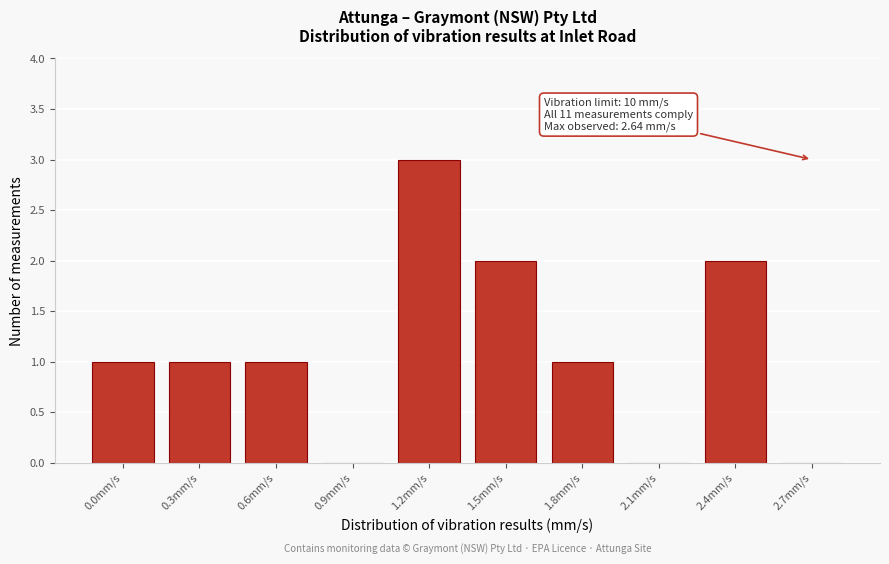

Reading left to right, transcribe all the data shown in this chart.

0.0mm/s=1	0.3mm/s=1	0.6mm/s=1	0.9mm/s=0	1.2mm/s=3	1.5mm/s=2	1.8mm/s=1	2.1mm/s=0	2.4mm/s=2	2.7mm/s=0